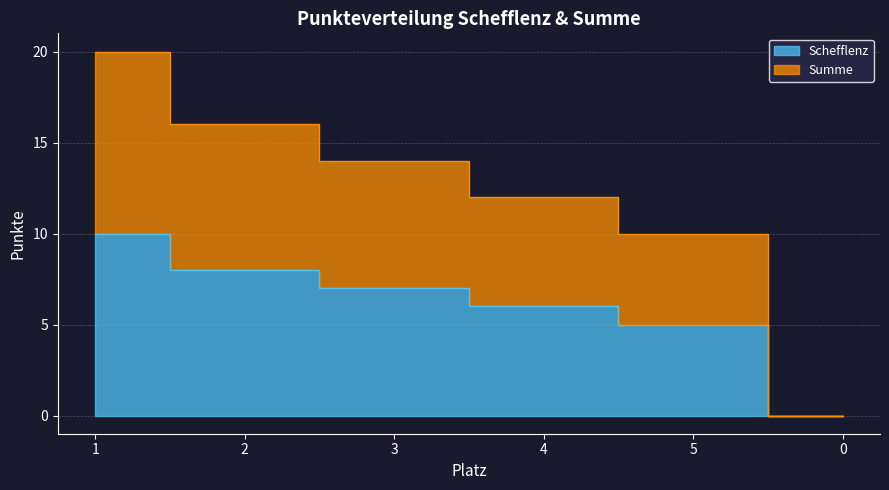

True or false: Schefflenz and Summe cross at least once.

False